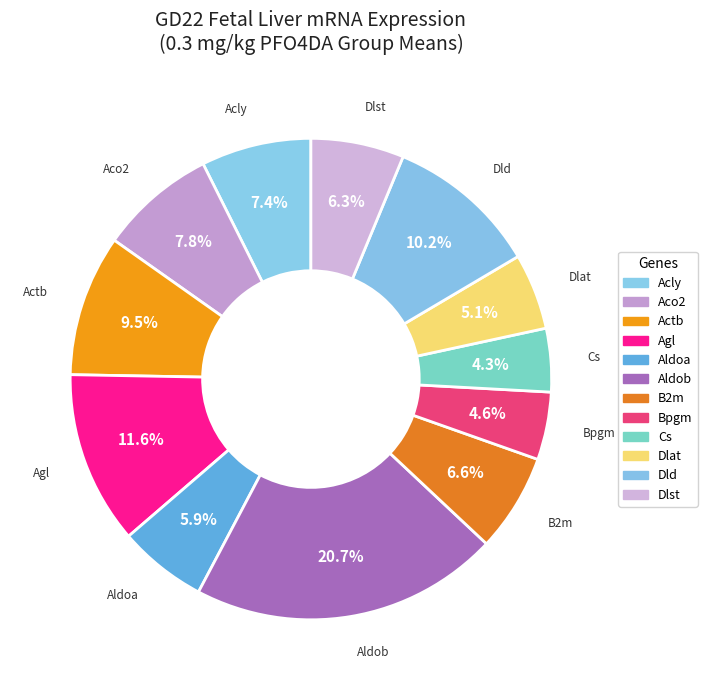

What percentage is NOT represented by Aldob?

79.3%